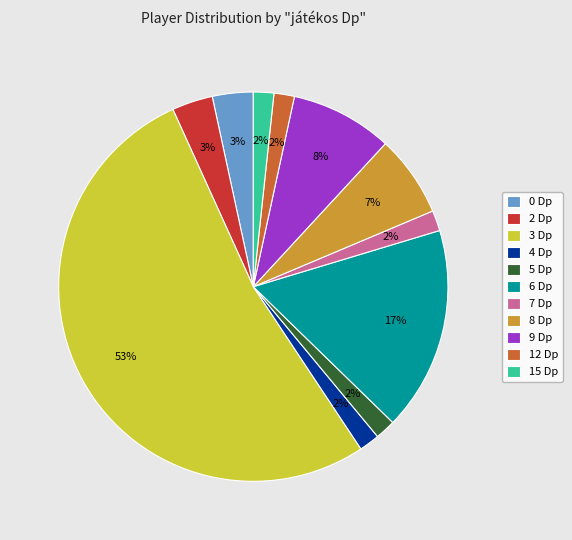

Is there any slice that represents more than half of the pie?

Yes